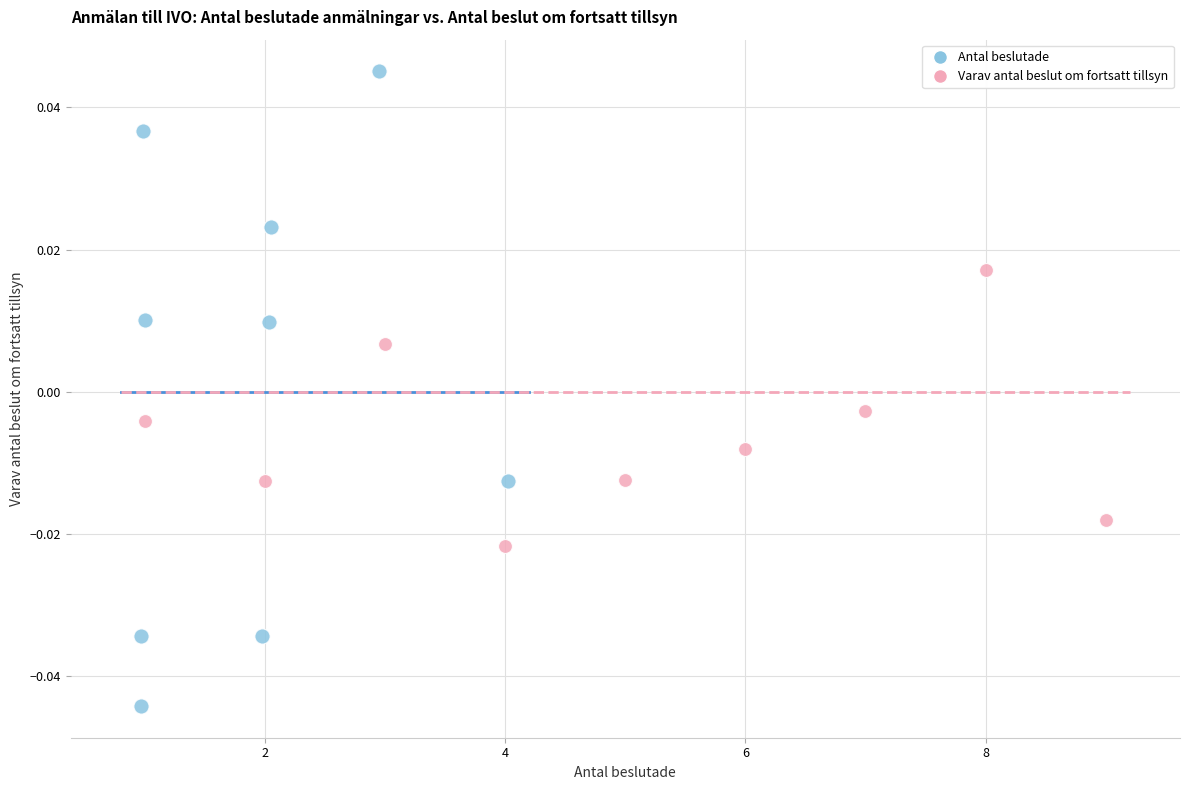

Which series has the widest spread of Y values?

Antal beslutade